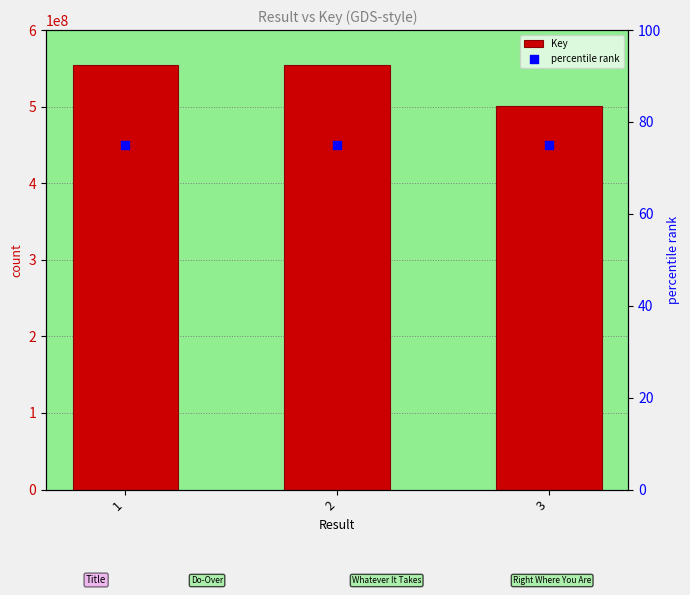

Which series has the widest spread of Y values?

Key